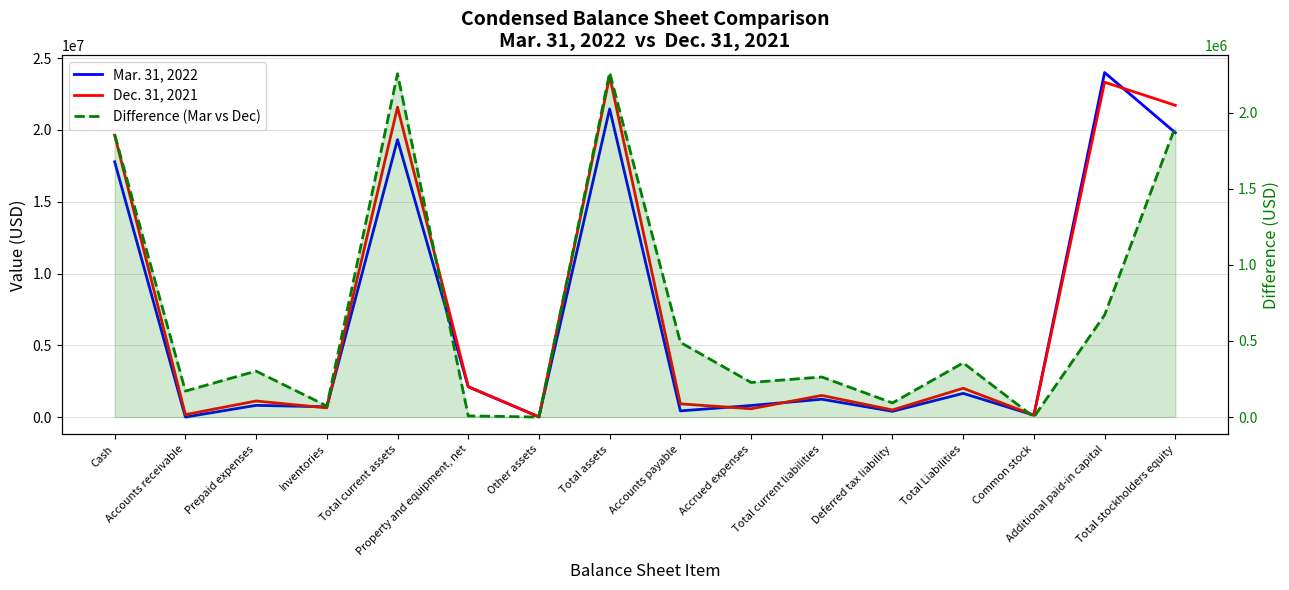

How many data points in Mar. 31, 2022 are less than 1247650?

8